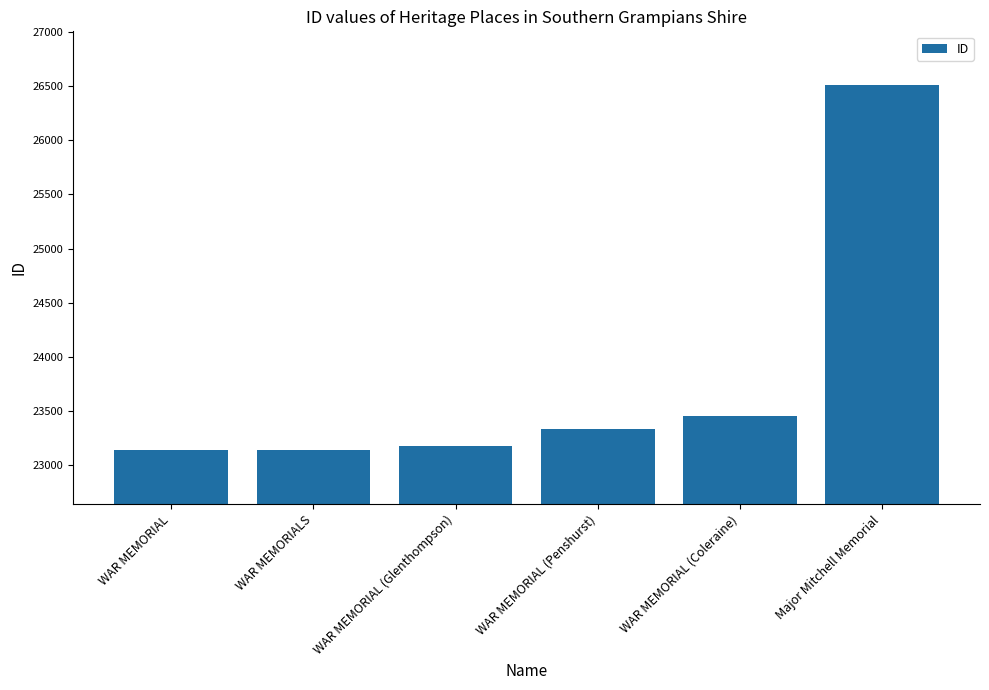

What is the difference between the values at Major Mitchell Memorial and WAR MEMORIALS?

3372